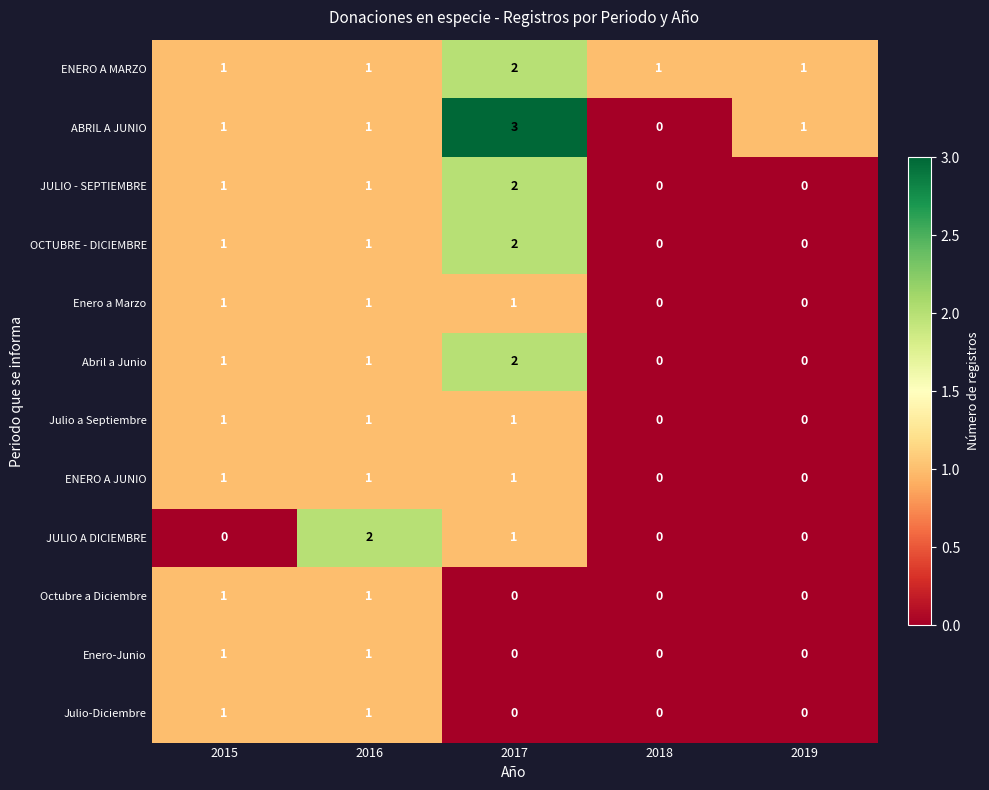

Is it true that JULIO A DICIEMBRE equals 1 at 2019?

False